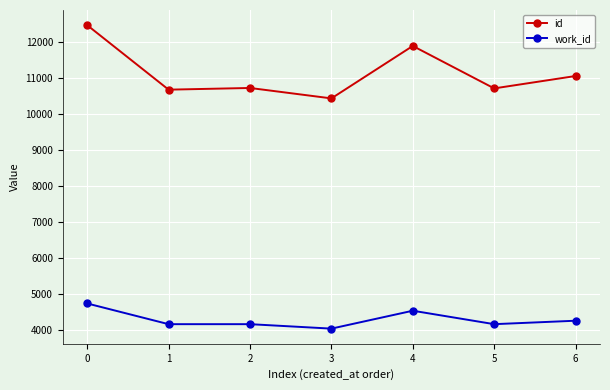

At how many categories does at least one series exceed 7701?

7